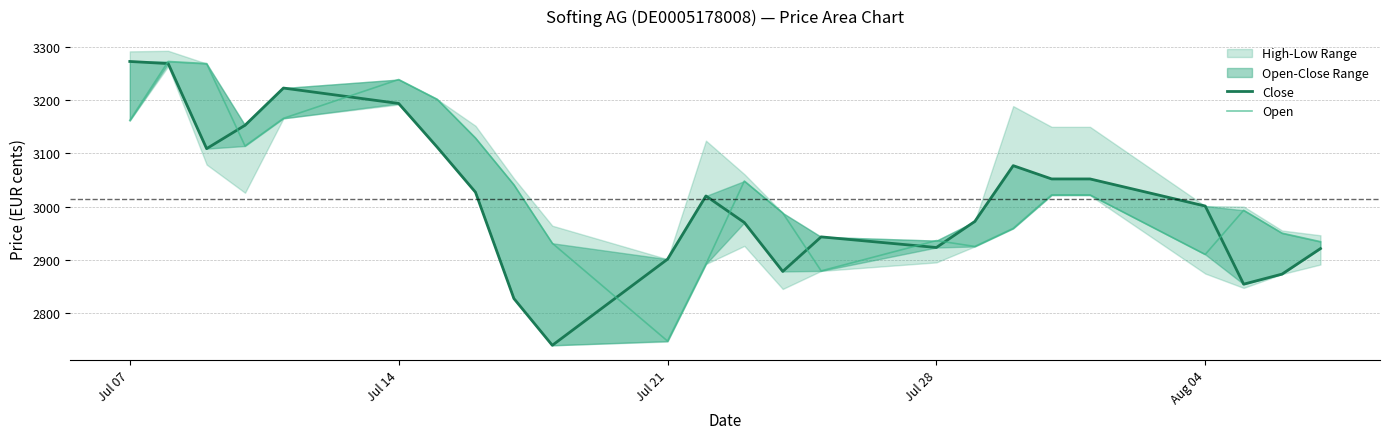

How many values in the Close series are below 3020?

12